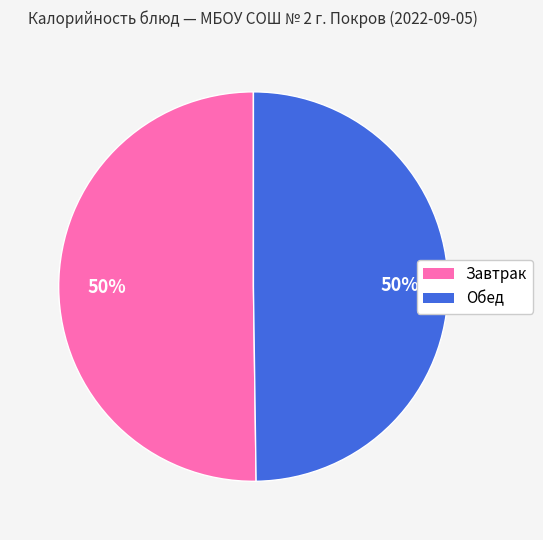

Count the number of slices in the pie.

2